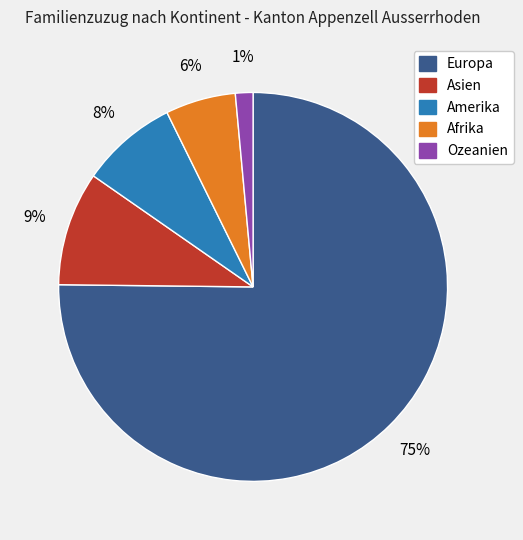

How many segments does this pie chart have?

5